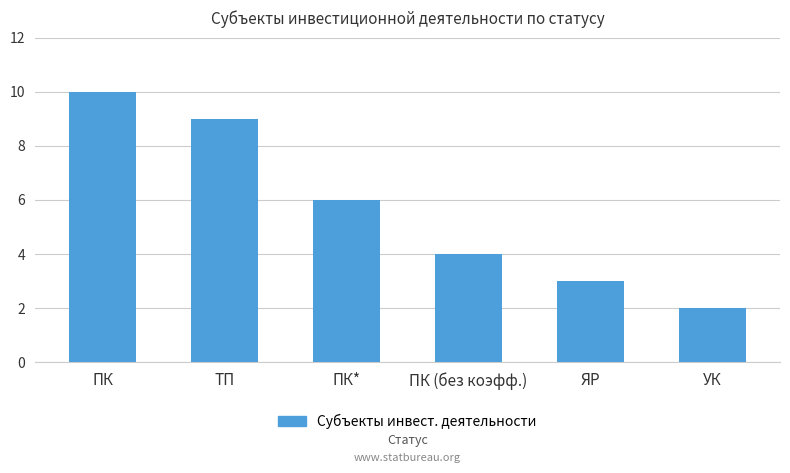

Which label corresponds to the smallest value in the chart?

УК